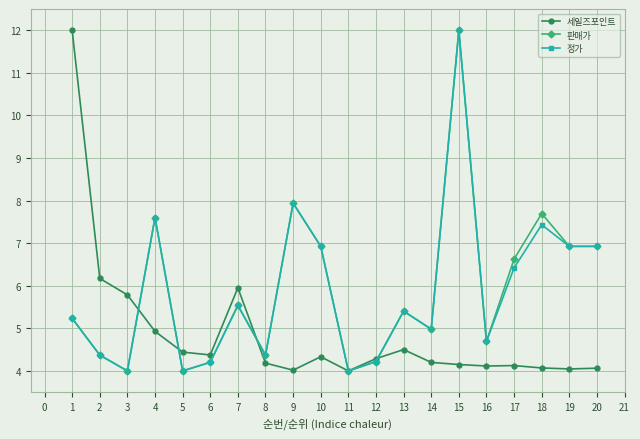

At which category is the sum across all series the highest?

15